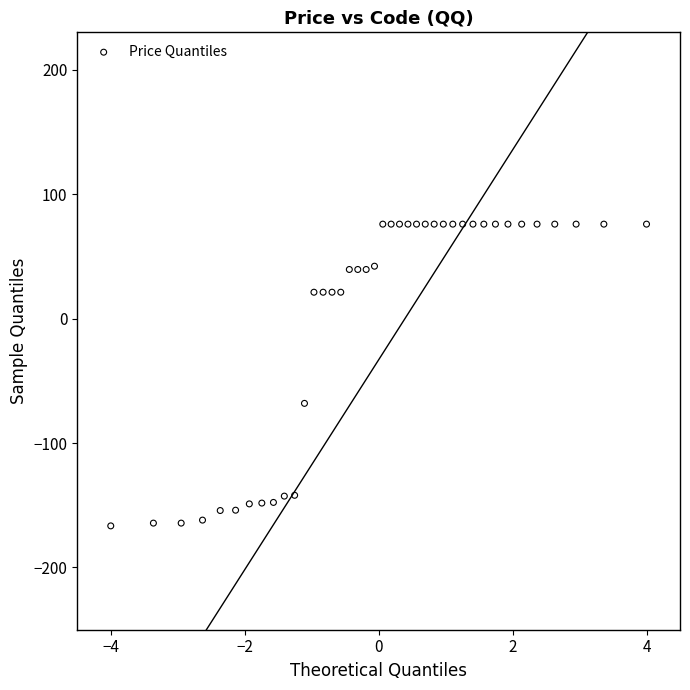

What Y value in the scatter plot is closest to -45?

-68.1